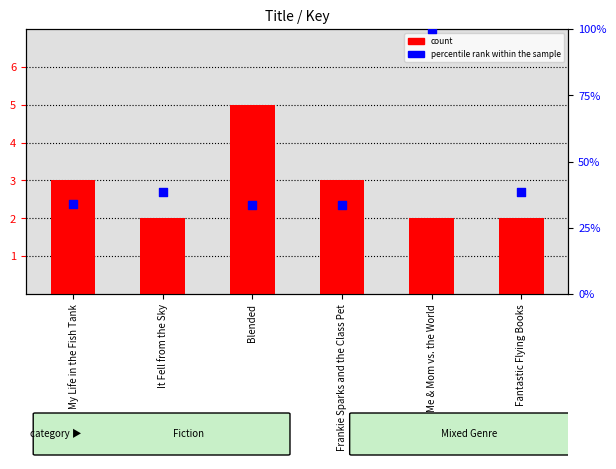

Which series has the largest Y range (max minus min)?

percentile rank within the sample